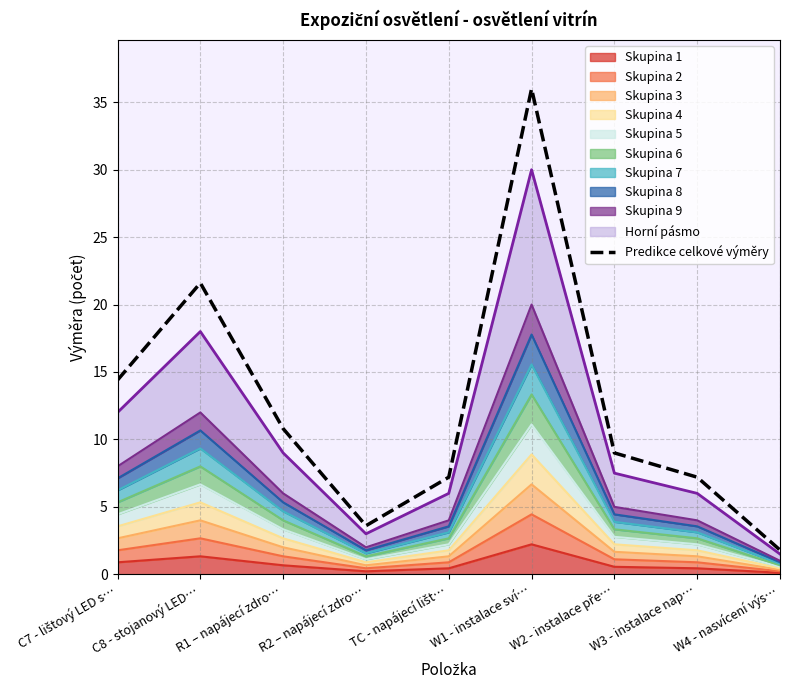

What is the sum of the values at TC - napájecí lišt… and R1 – napájecí zdro…?

18.0